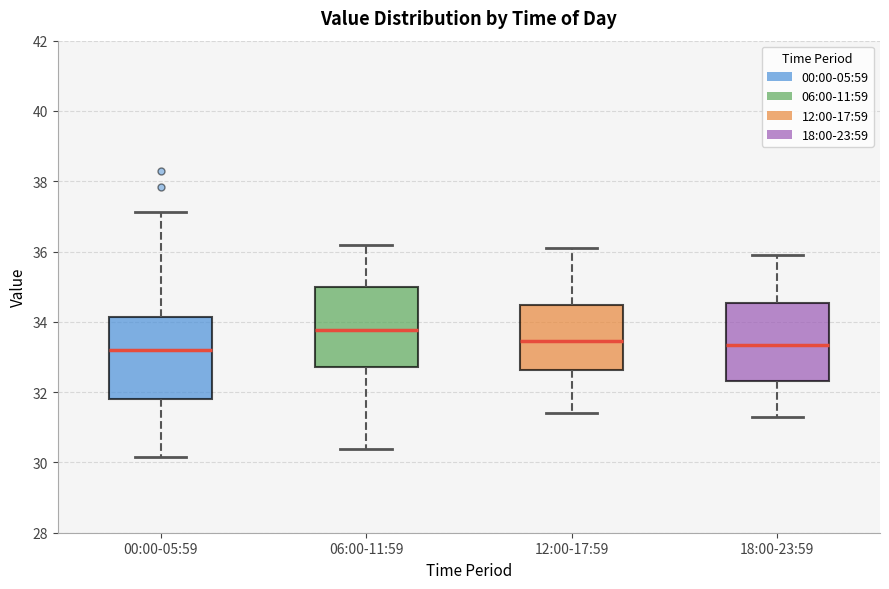

Reading left to right, read every box against the y-axis: the position of its median line, the range the box covers, and the ends of its whiskers. The values are not printed on the chart, so give them approximately, as read against the axis.

00:00-05:59: median 33.2, box 31.8 to 34.2, whiskers 30.2 to 37.2
06:00-11:59: median 33.8, box 32.8 to 35.0, whiskers 30.4 to 36.2
12:00-17:59: median 33.4, box 32.6 to 34.4, whiskers 31.4 to 36.2
18:00-23:59: median 33.4, box 32.4 to 34.6, whiskers 31.4 to 36.0